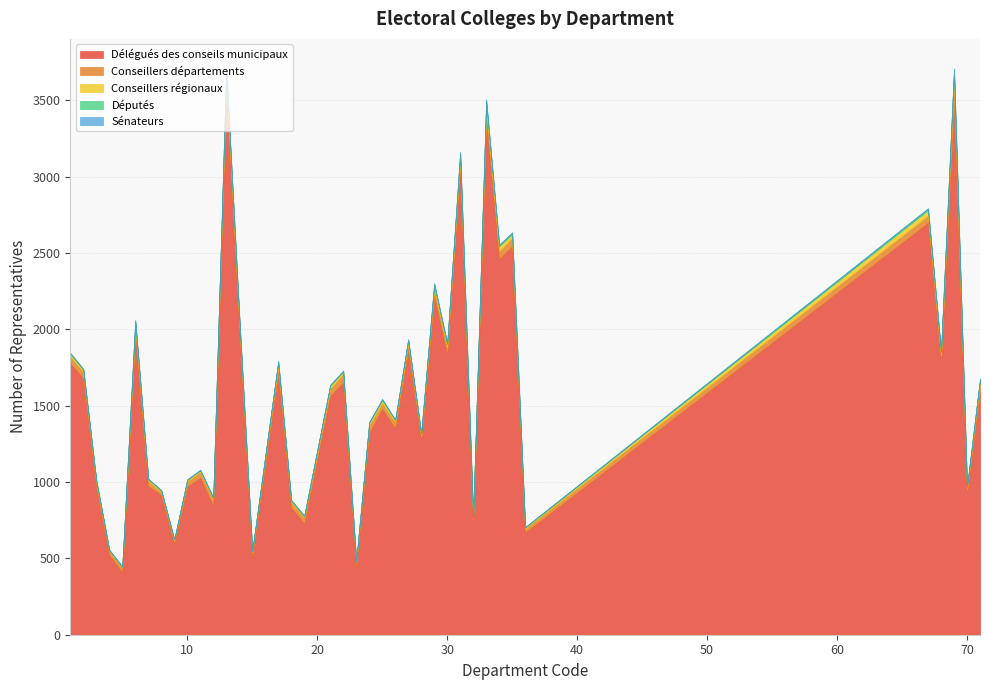

At which label does Députés reach its peak?

13